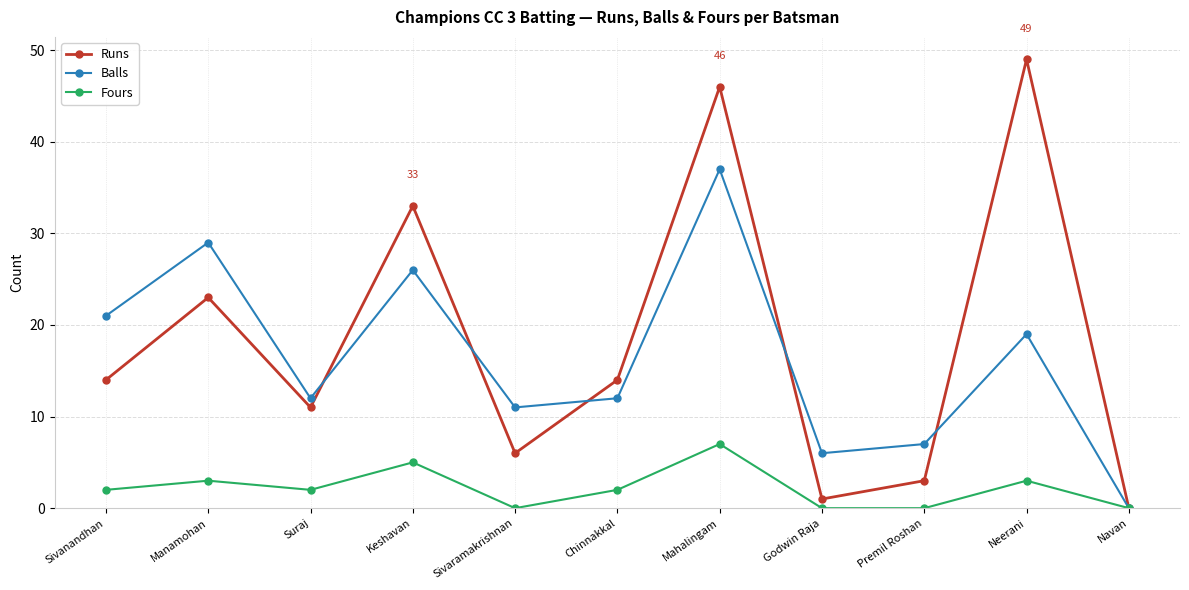

Read the Fours value at Keshavan.

5